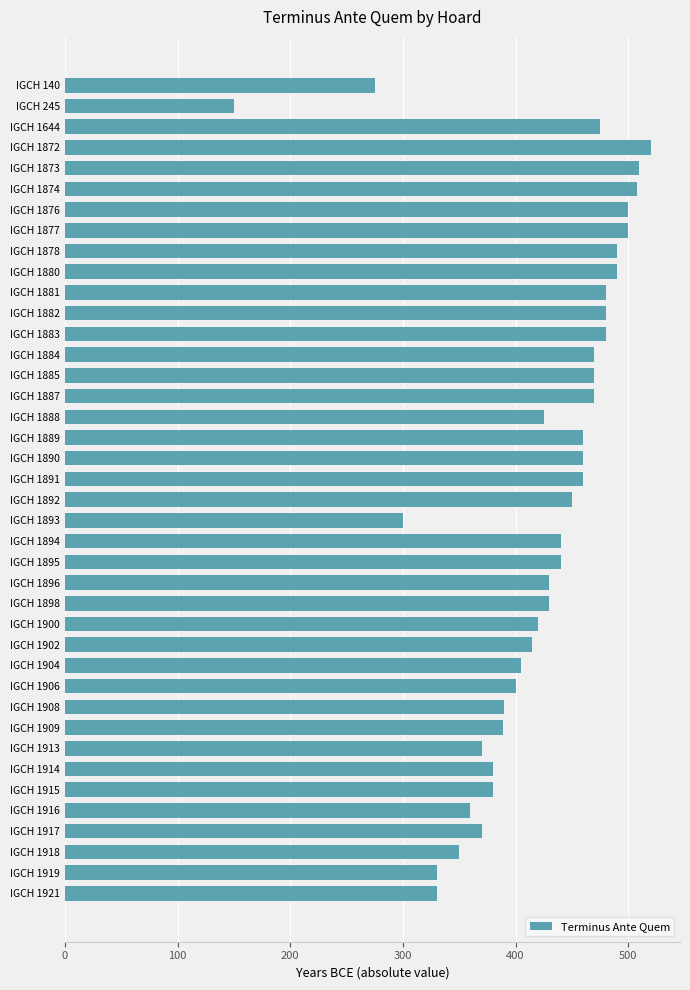

Read the value at IGCH 1896.

430